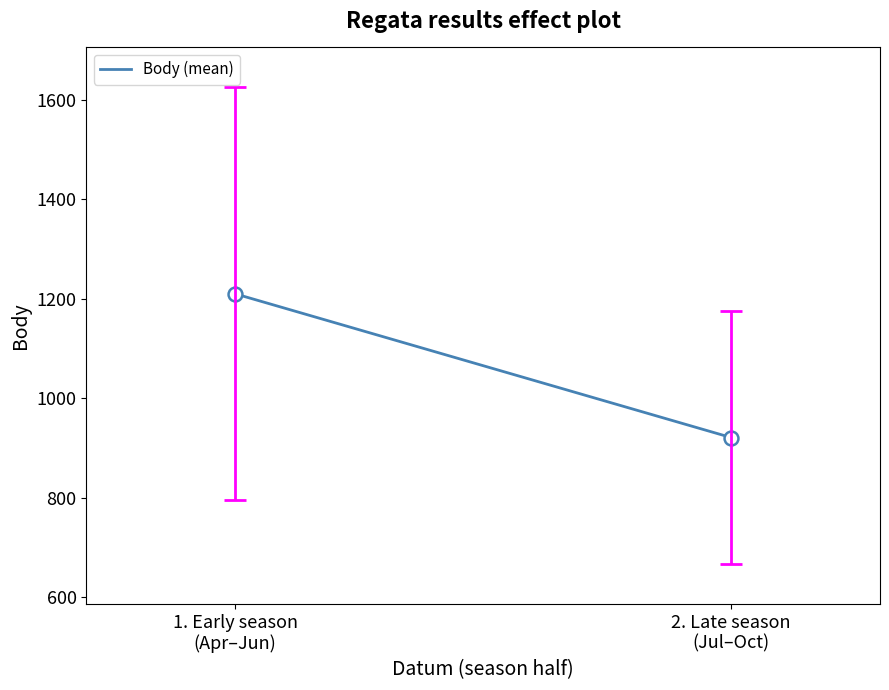

The value at 1. Early season
(Apr–Jun) is 1210.0. True or false?

True